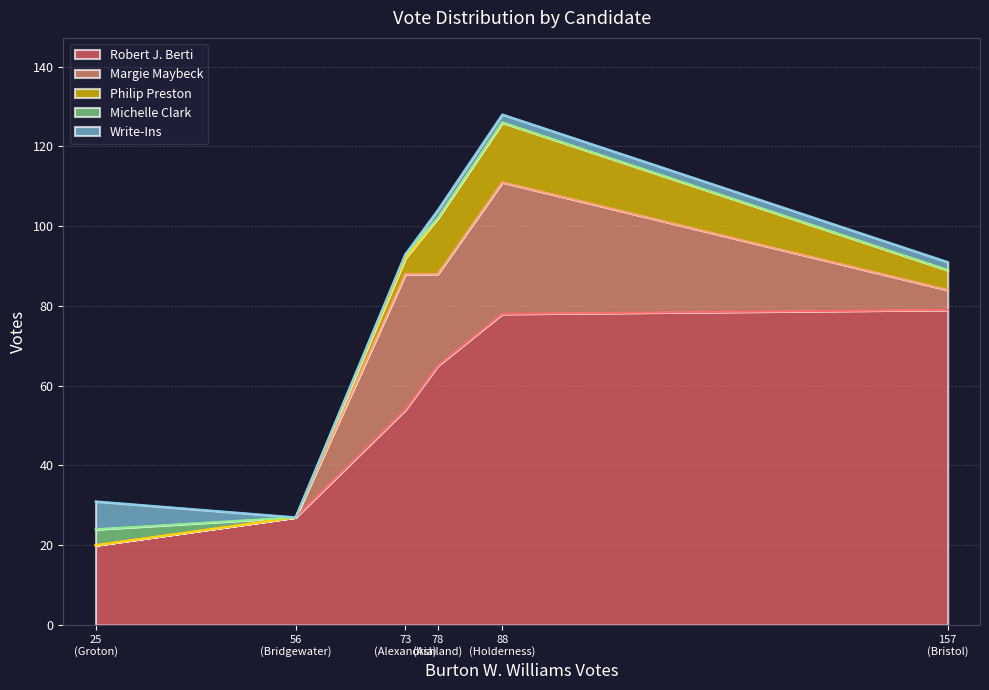

At how many categories does at least one series exceed 22?

5